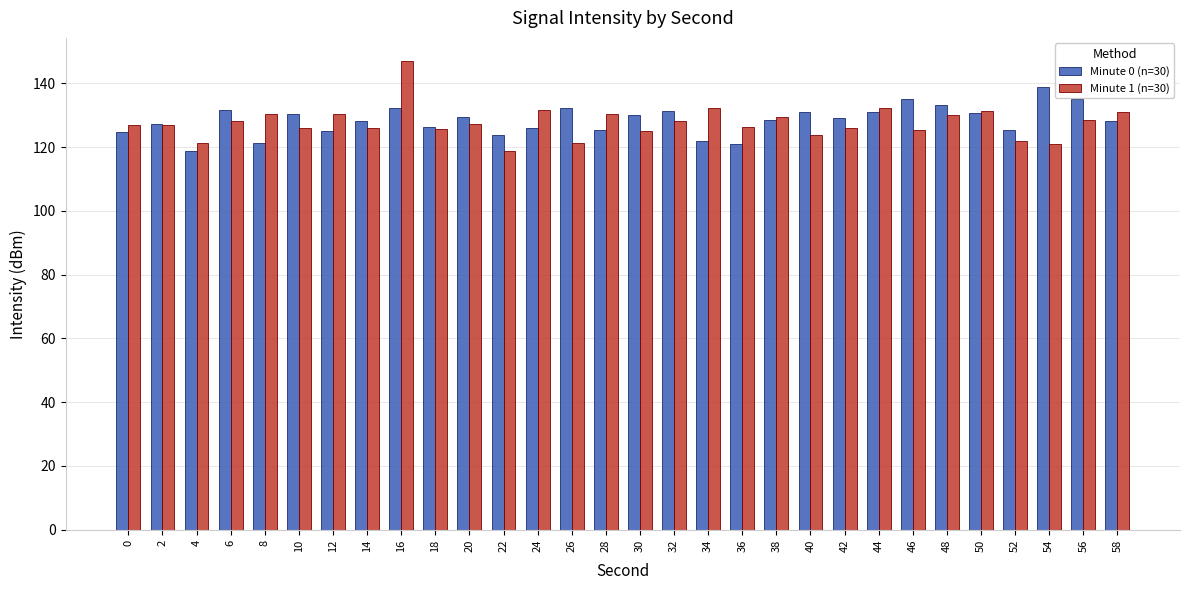

What is the total value across all series at 10?

256.3